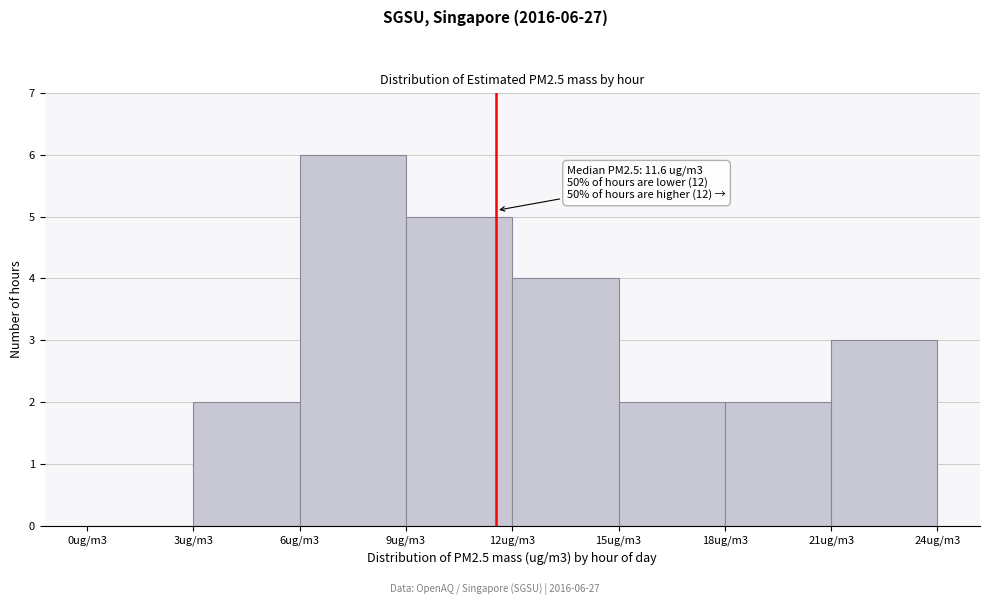

Reading left to right, extract all data points from this chart.

0ug/m3=0	3ug/m3=2	6ug/m3=6	9ug/m3=5	12ug/m3=4	15ug/m3=2	18ug/m3=2	21ug/m3=3